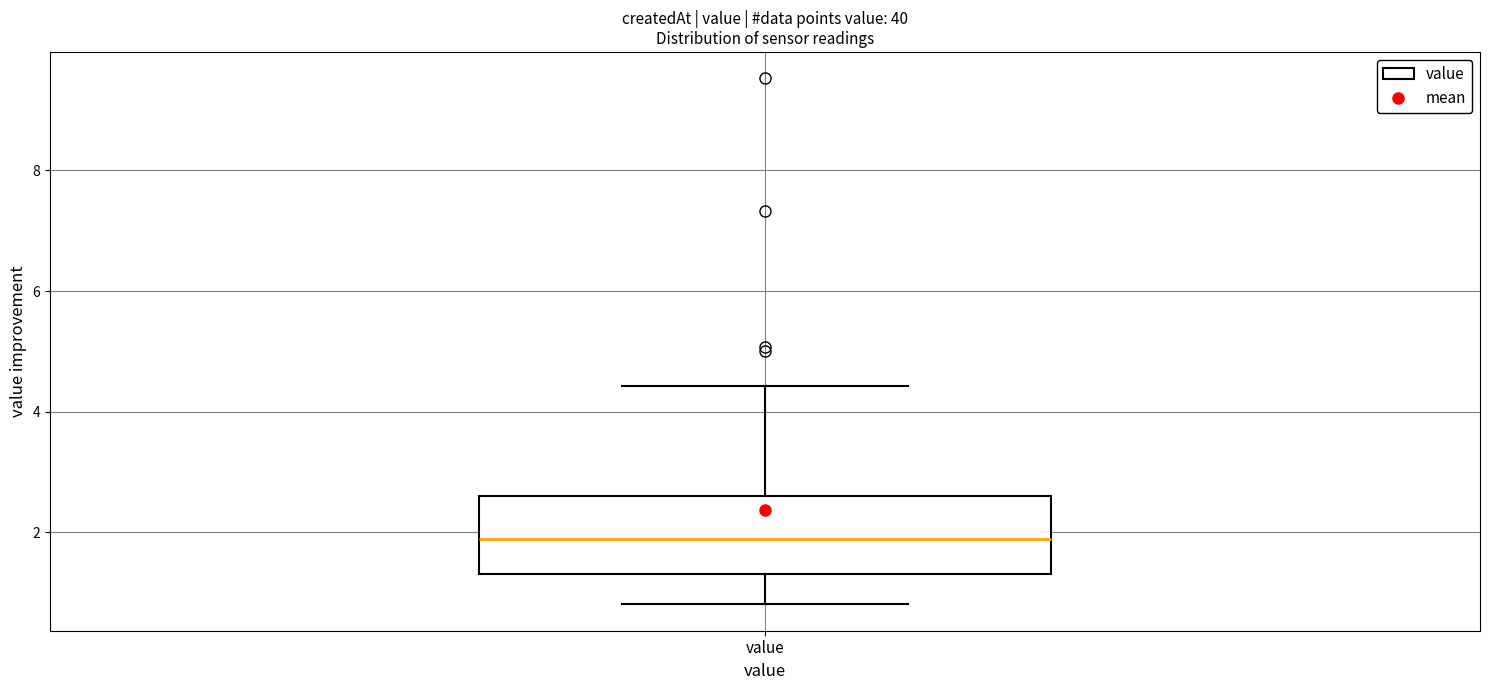

Where does the lower whisker of the box for value end on the y-axis? The values are not printed on the chart, so give them approximately, as read against the axis.

0.8